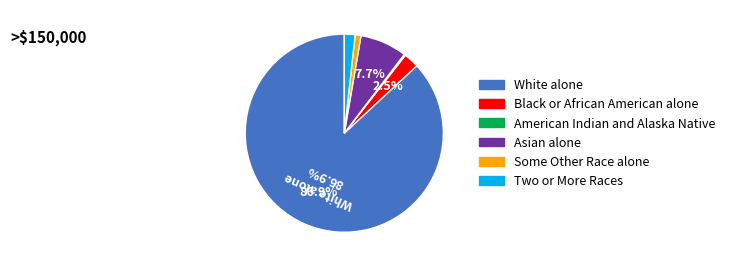

Between Black or African American alone and White alone, which is larger?

White alone